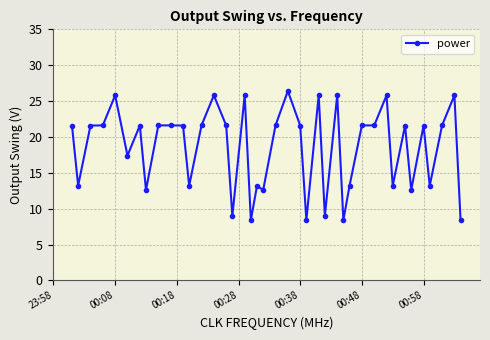

What is the sum of all values?

738.7